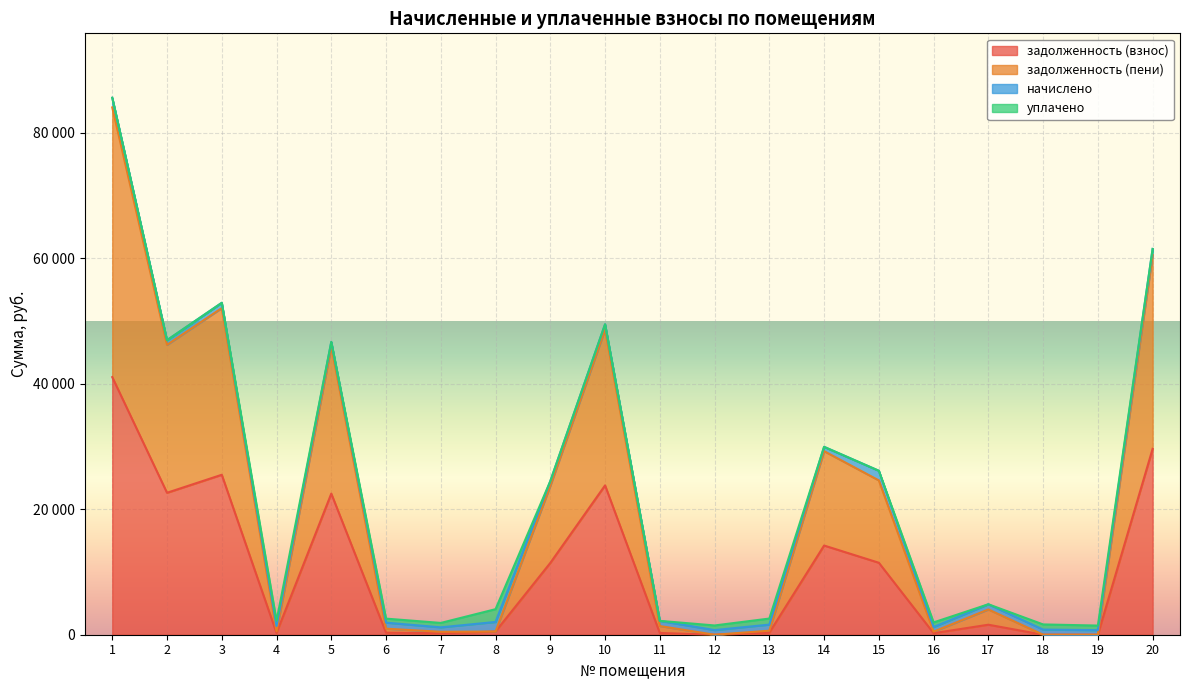

Rank the categories by задолженность (взнос) value from lowest to highest.

12, 18, 19, 7, 16, 11, 4, 6, 13, 8, 17, 9, 15, 14, 5, 2, 10, 3, 20, 1